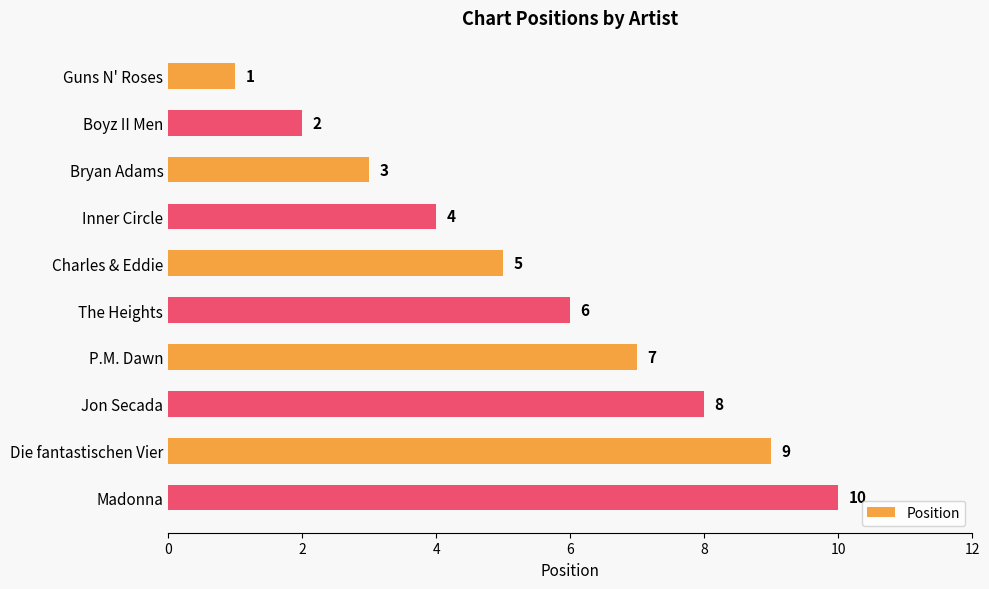

Is it true that the value at Jon Secada is 8?

True